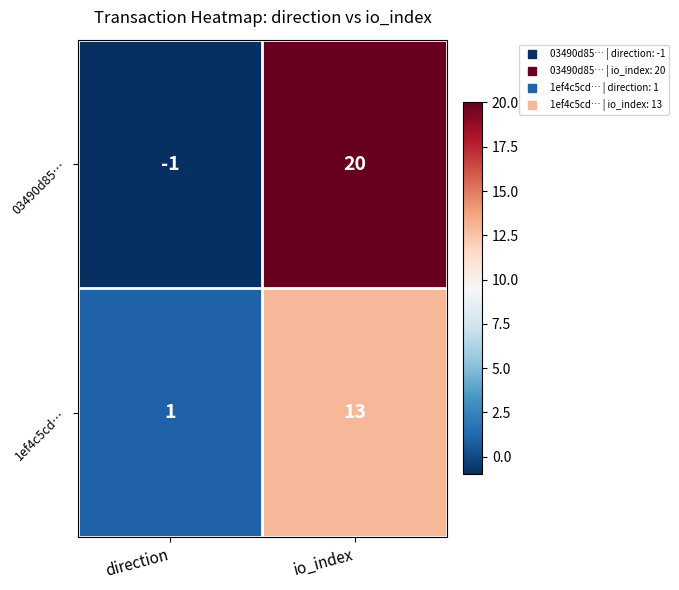

Rank the series at io_index from lowest to highest value.

1ef4c5cd…, 03490d85…